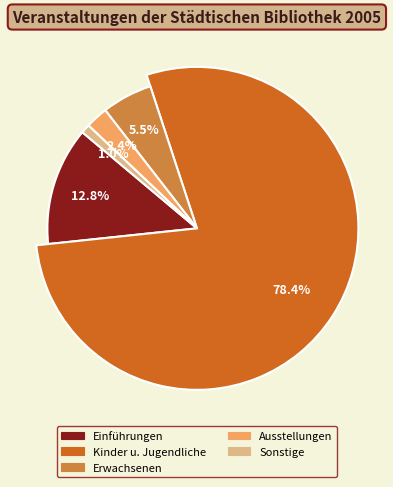

Which has a higher value, Sonstige or Ausstellungen?

Ausstellungen